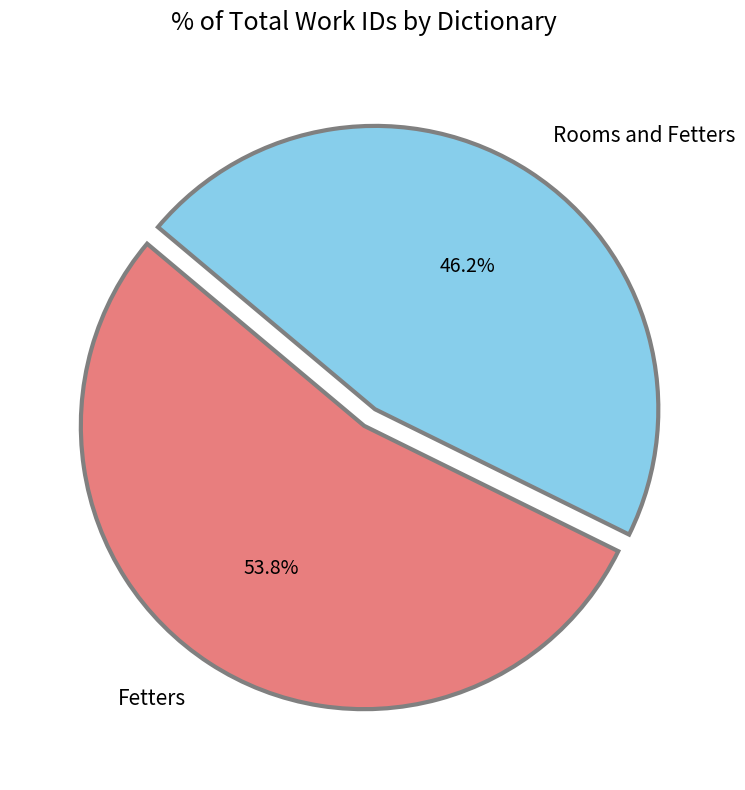

To the nearest percent, what percentage of the pie is Rooms and Fetters?

46%